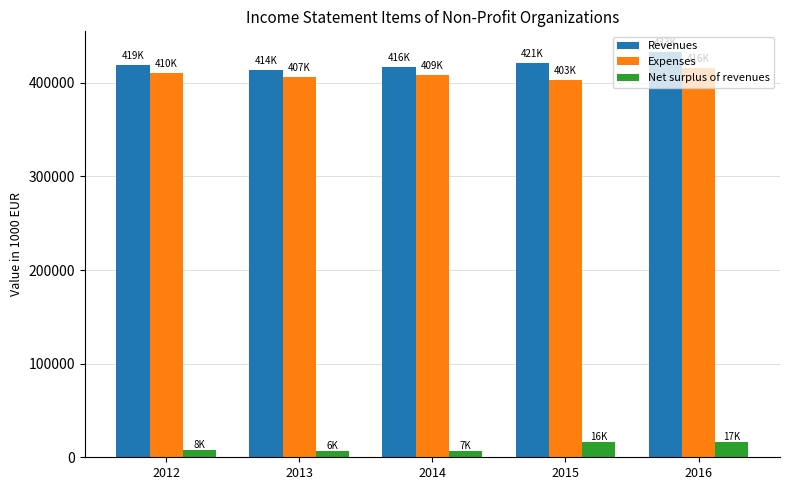

What is the lowest value of the Expenses series?

403446.6